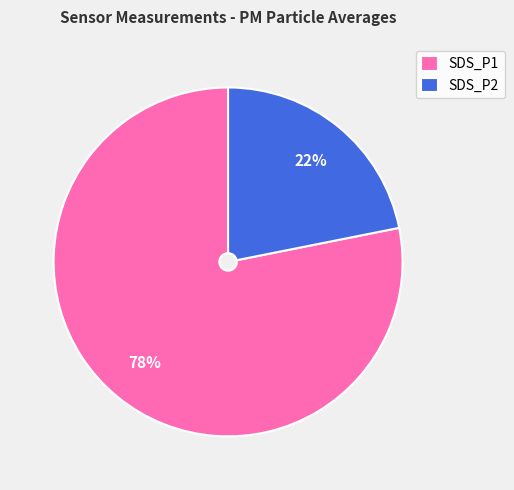

True or false: SDS_P1 accounts for 88% of the total.

False